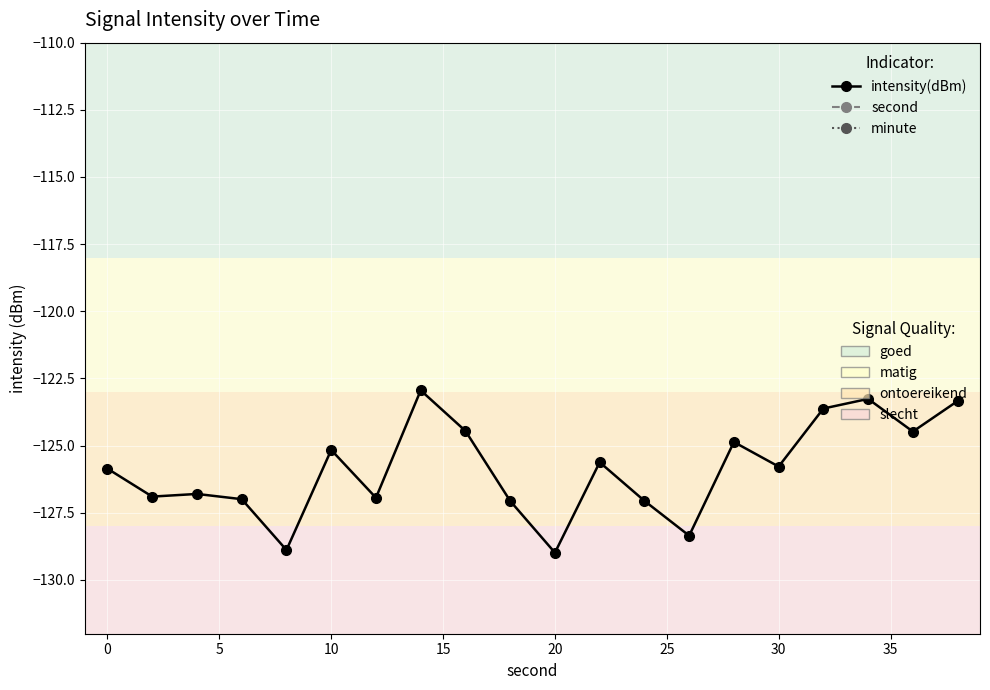

True or false: second and intensity(dBm) cross at least once.

False